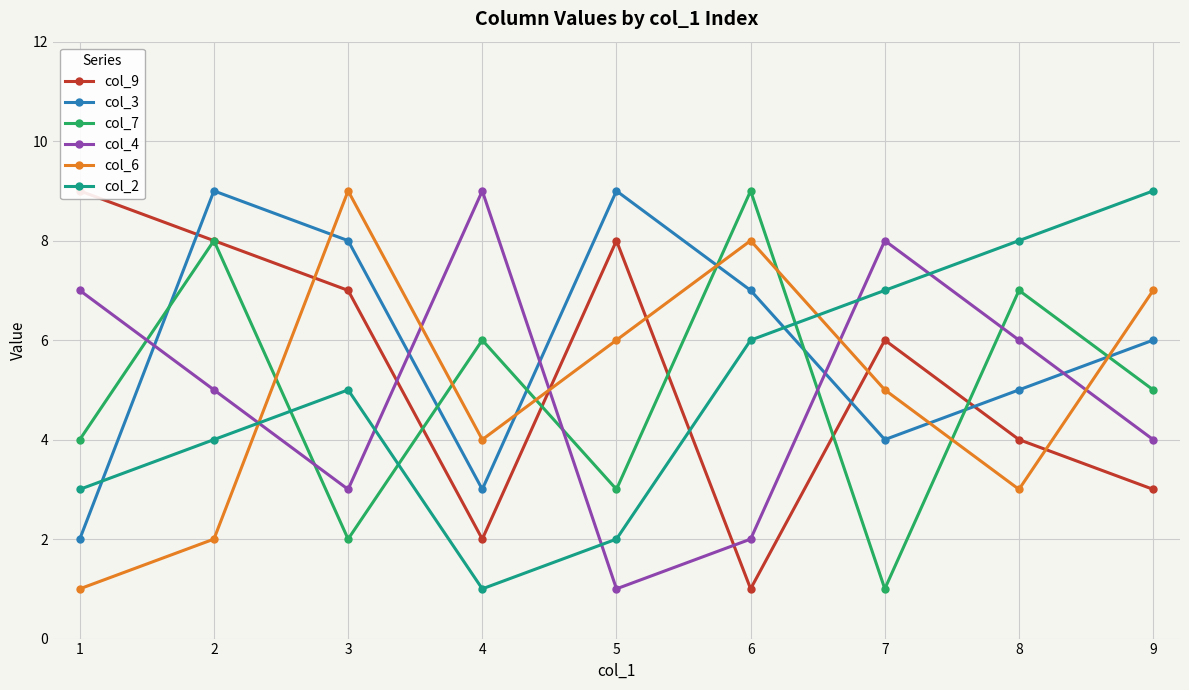

Is the value of col_4 at 7 greater than the value of col_7 at 9?

Yes